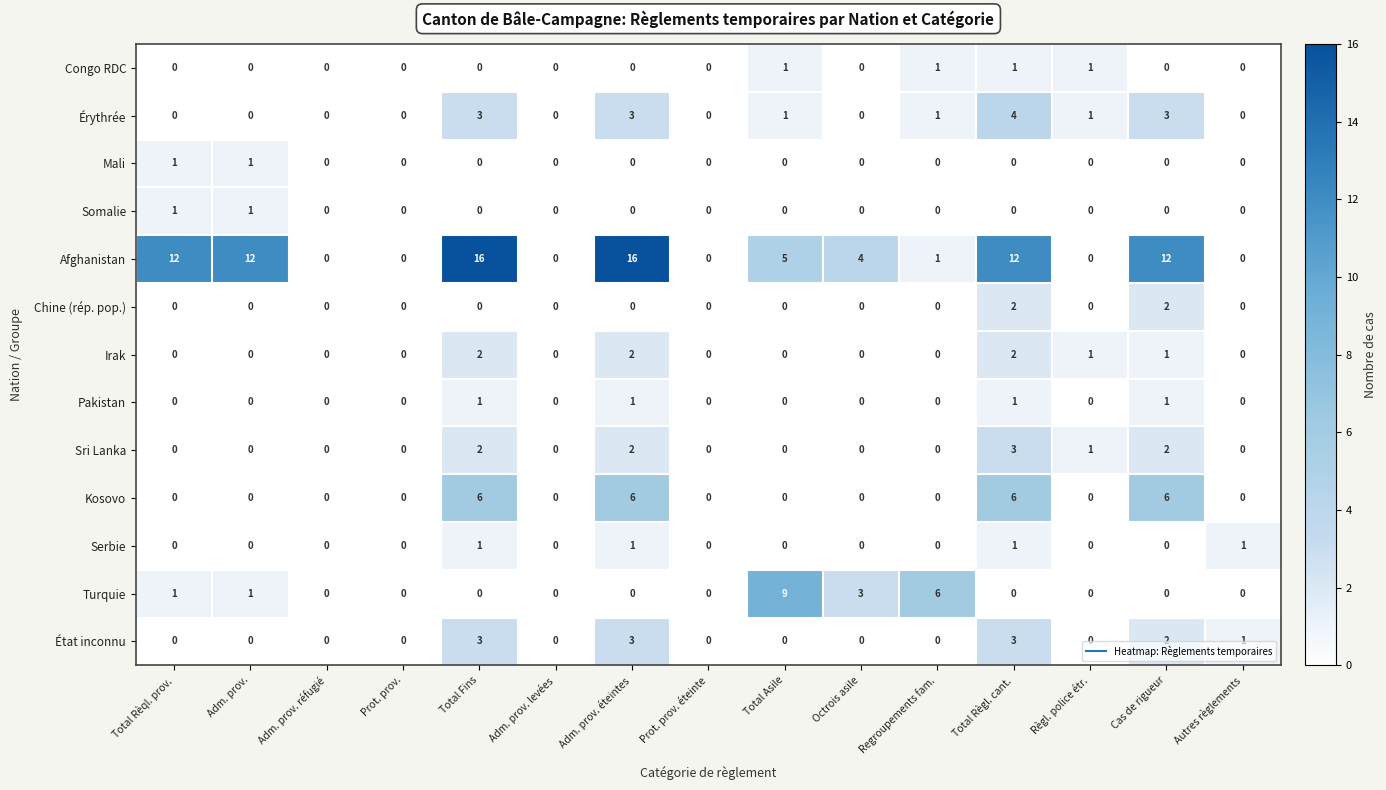

How many État inconnu values are between 0 and 2?

12